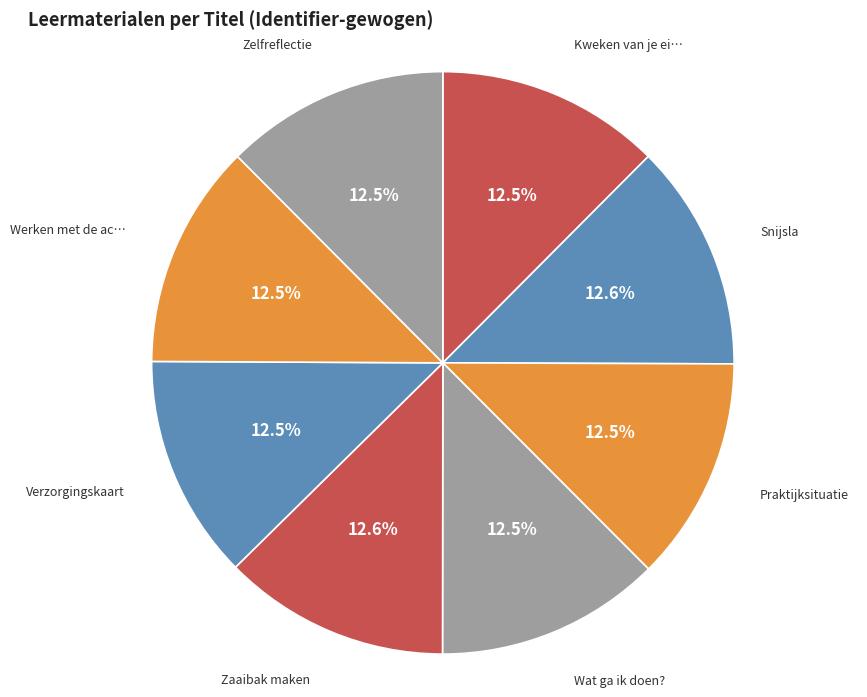

How many slices are in this pie chart?

8